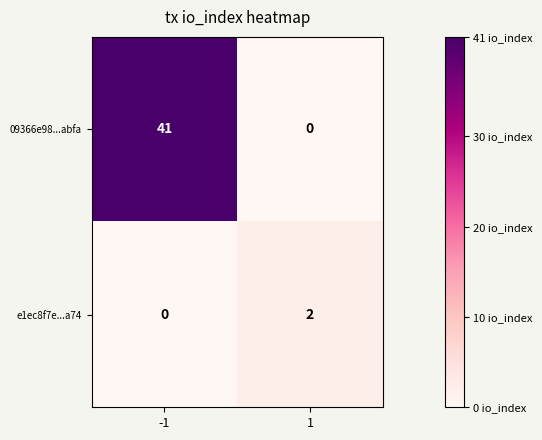

Which series changed the most between -1 and 1?

09366e98...abfa